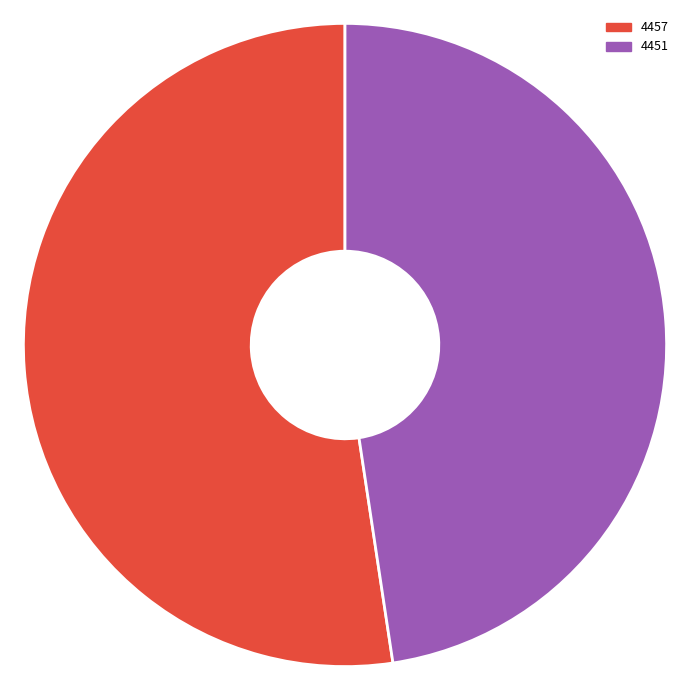

Rank the categories by value from highest to lowest.

4457, 4451